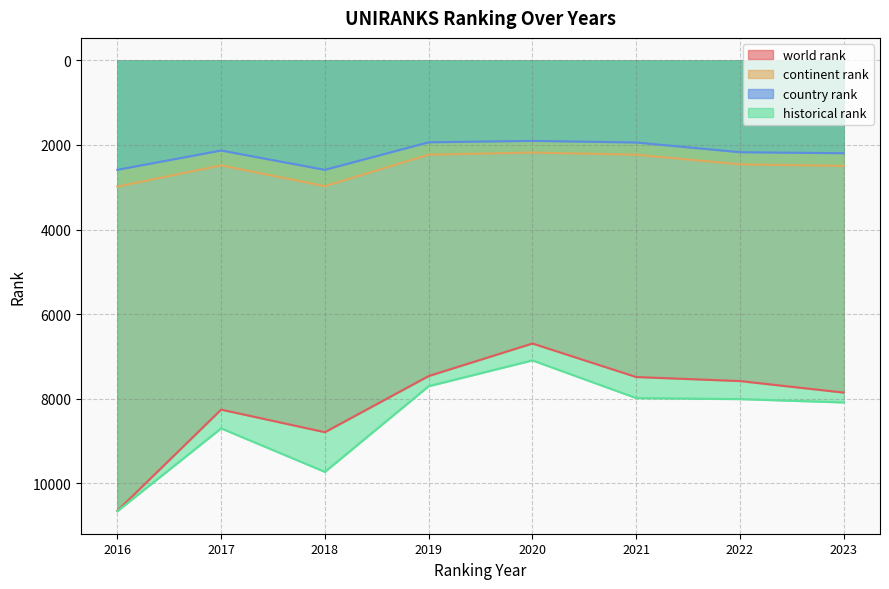

Which series has the largest range (max minus min)?

world rank